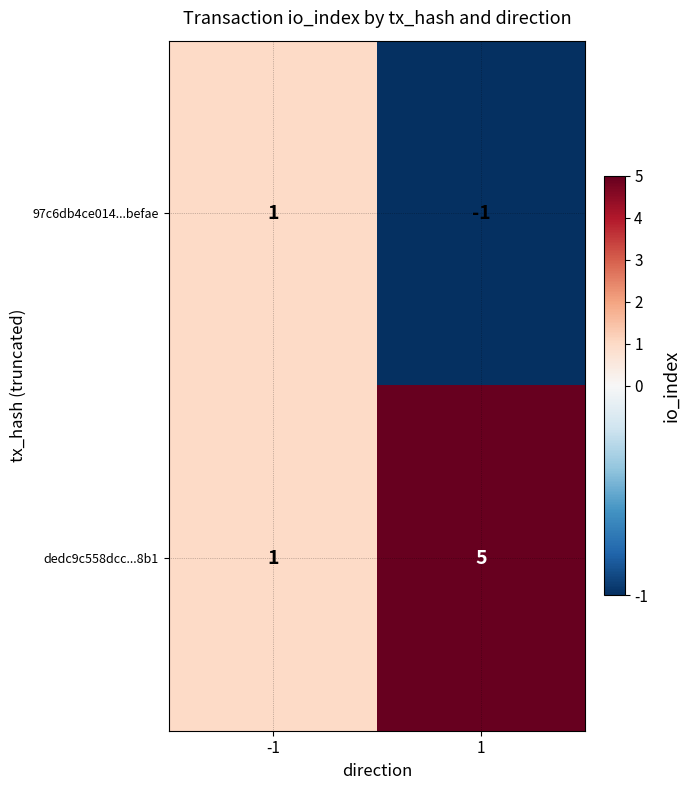

At which category does the chart reach its minimum across all series?

1